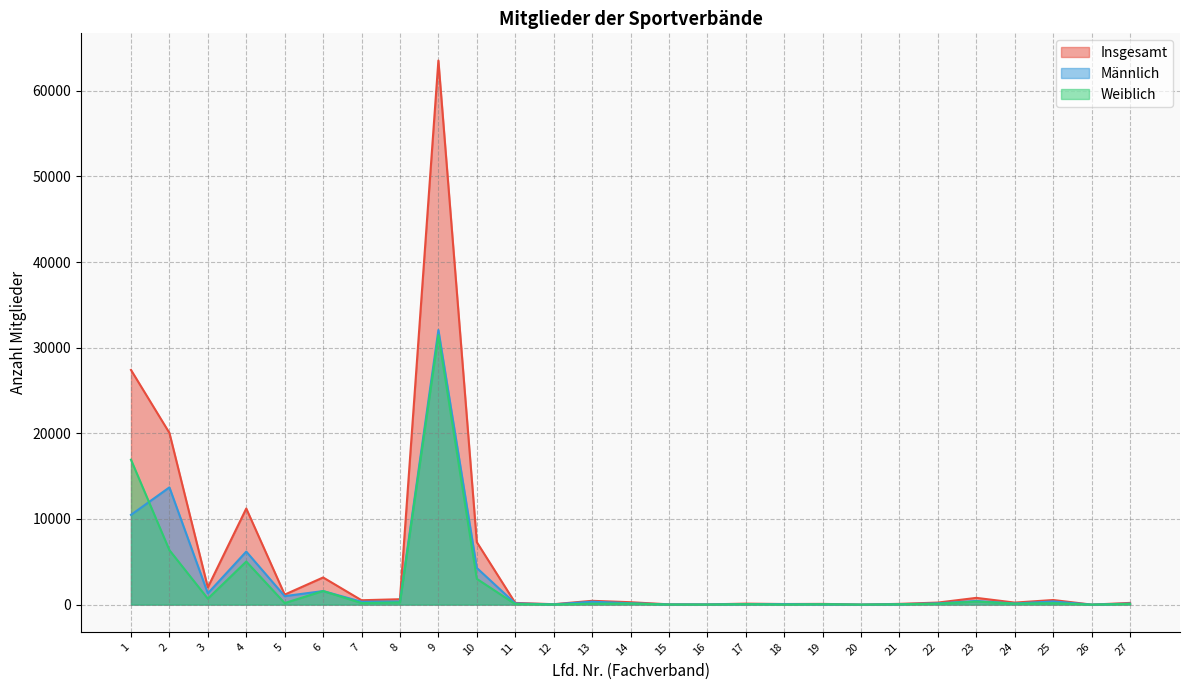

Which series has the largest range (max minus min)?

Insgesamt